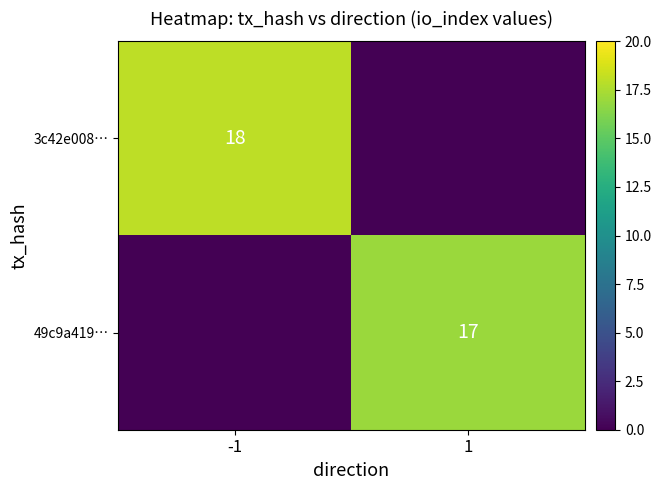

Is it true that 49c9a419… equals 26 at 1?

False